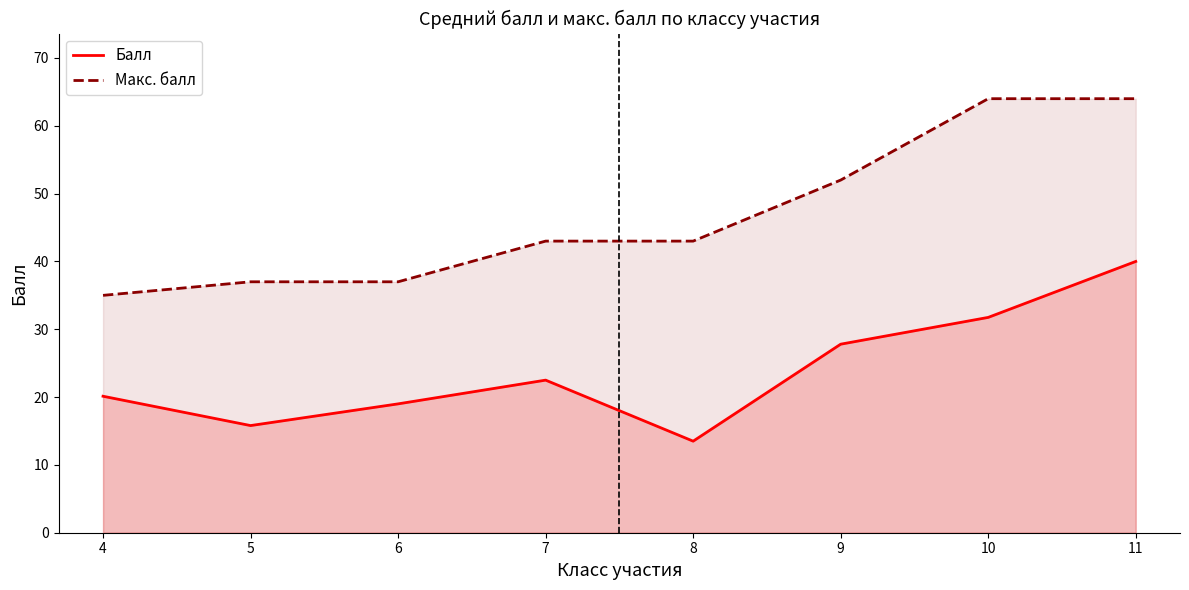

Rank the series by their average value, from lowest to highest.

Балл, Макс. балл